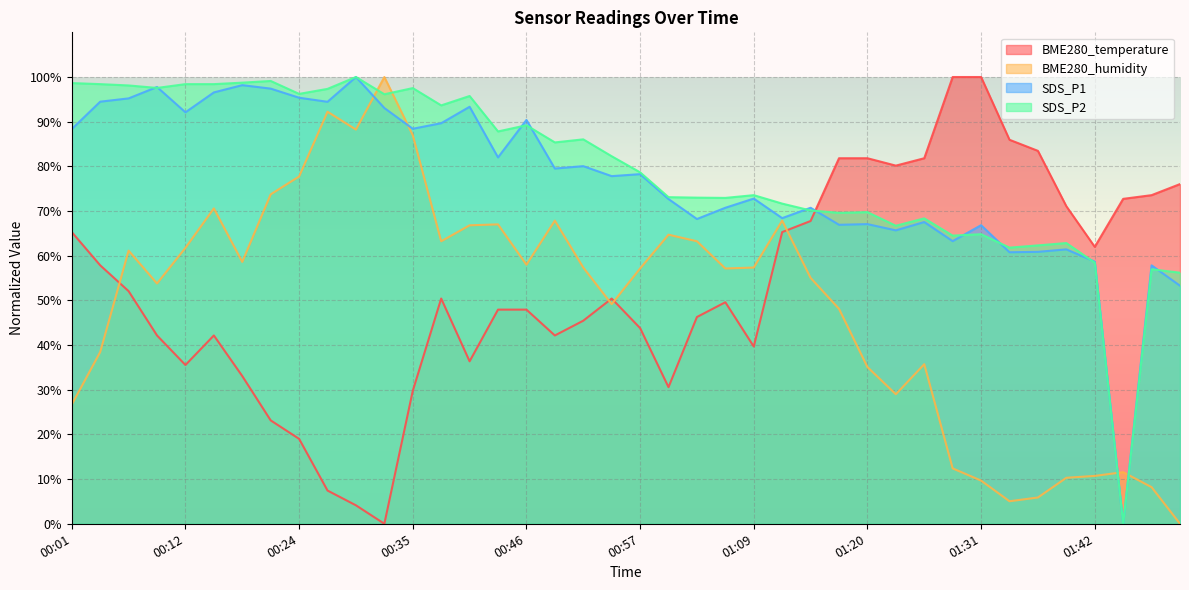

What is the sum of all BME280_temperature values?

2125.6